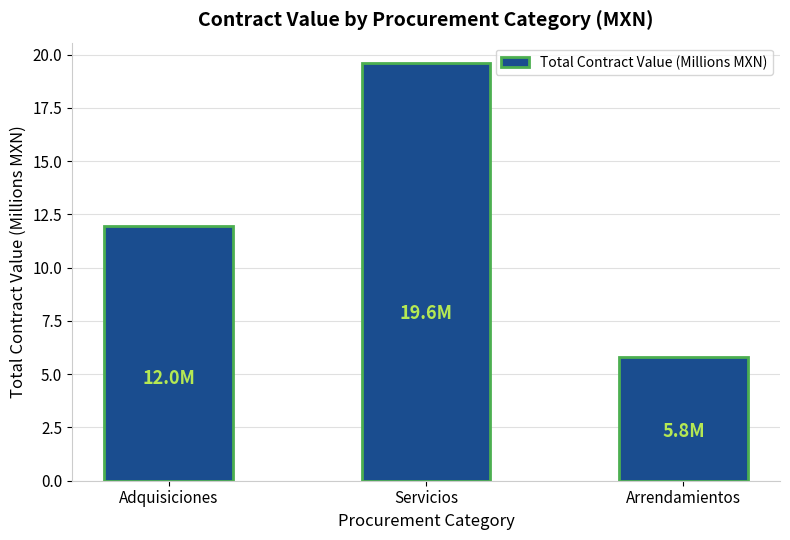

Reading left to right, list all the values displayed in this chart.

12.0	19.6	5.8